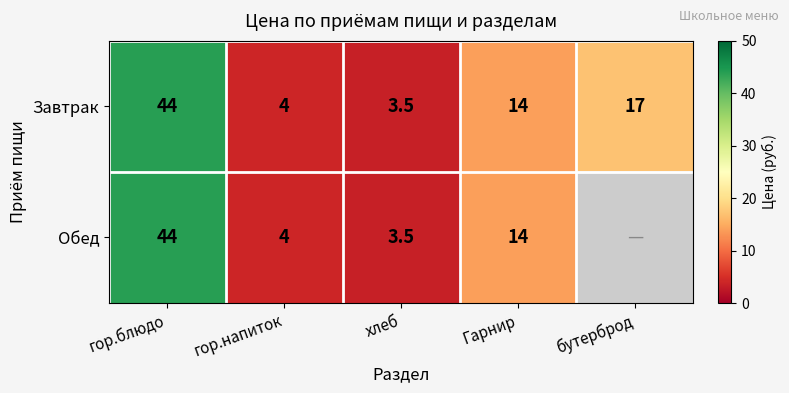

Is the value of Завтрак at бутерброд greater than the value of Обед at хлеб?

Yes